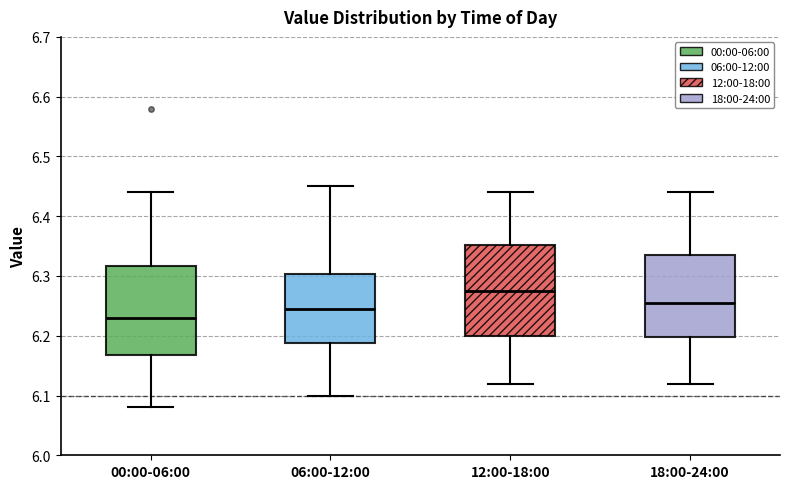

Where is the lower edge of the box for 06:00-12:00 on the y-axis? The values are not printed on the chart, so give them approximately, as read against the axis.

6.19